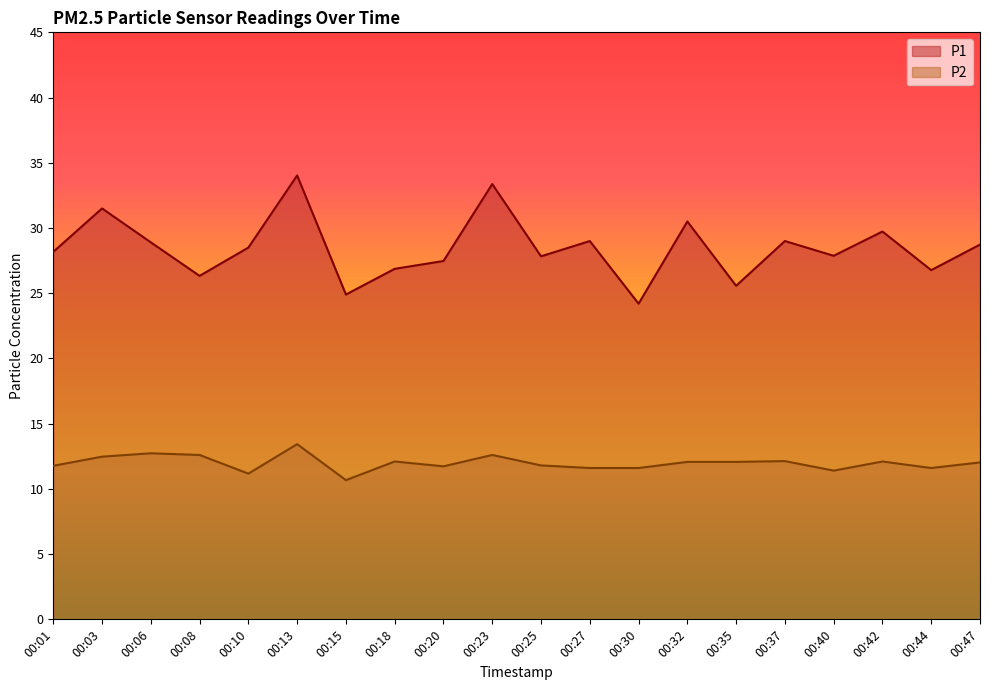

Which series changed the most between 00:01 and 00:08?

P1